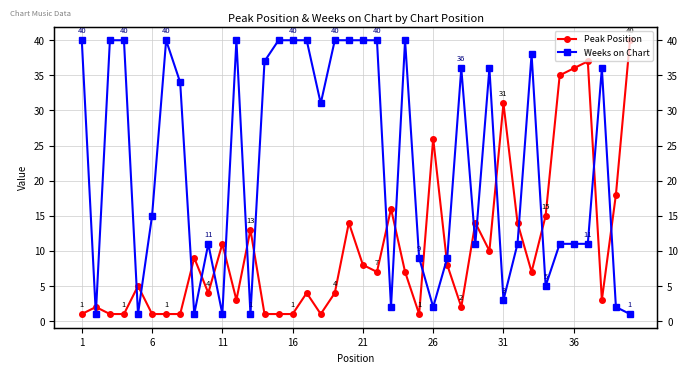

How many data points in Weeks on Chart are above 31?

19